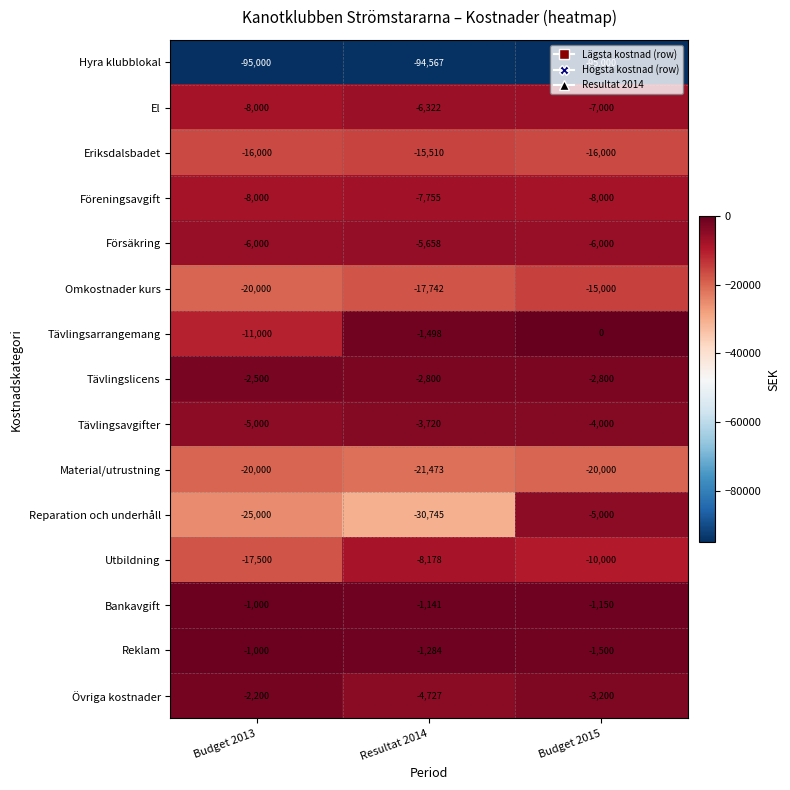

What is the difference between the maximum and second lowest values in the Tävlingsarrangemang series?

1498